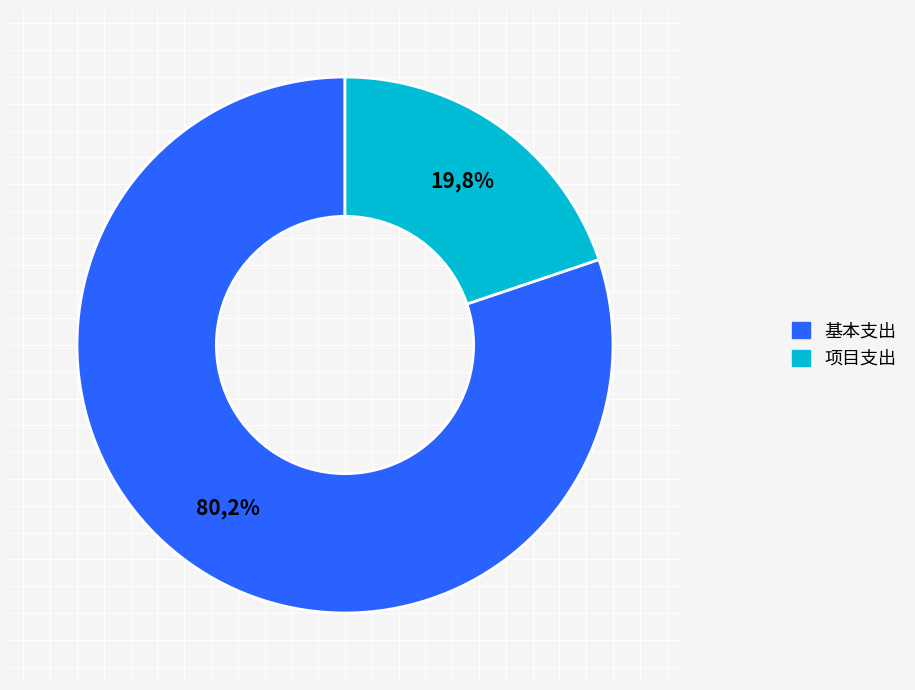

The 2080599-其他行政事业单位养老支出 slice represents 0% of the pie. True or false?

True